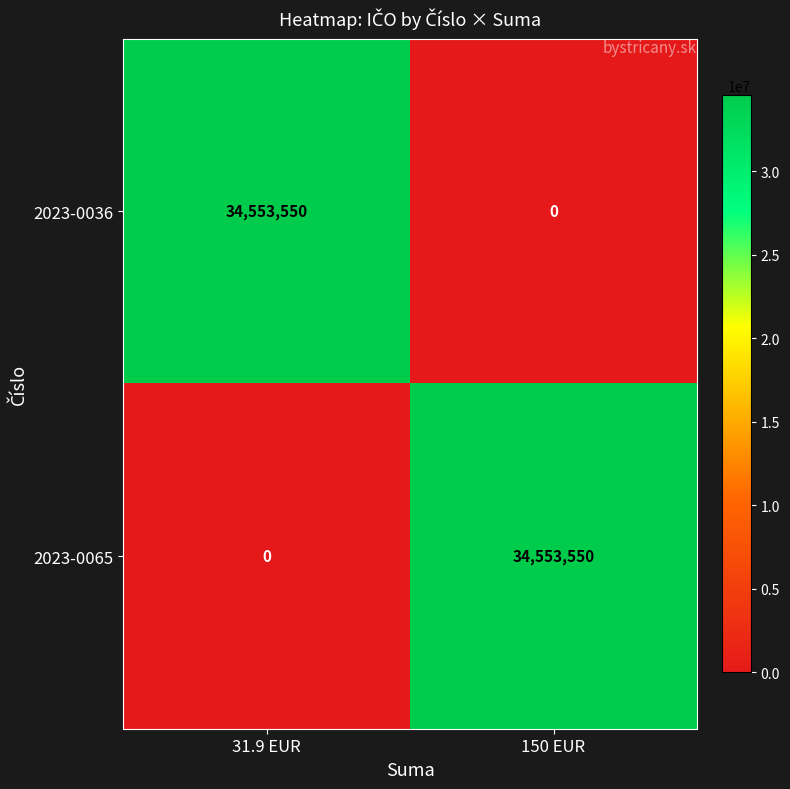

Reading left to right, extract all data points from this chart.

2023-0036: 31.9 EUR=34553550	150 EUR=0
2023-0065: 31.9 EUR=0	150 EUR=34553550